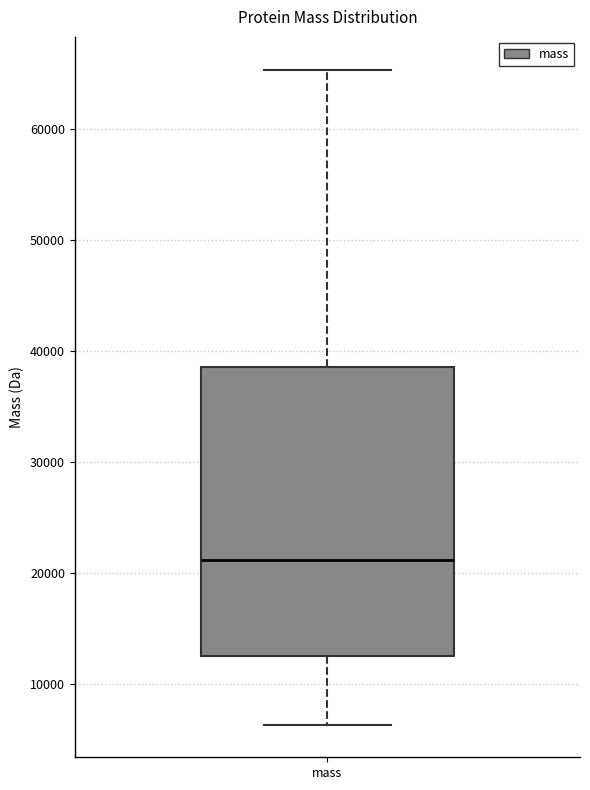

Where does the lower whisker of the box for mass end on the y-axis? The values are not printed on the chart, so give them approximately, as read against the axis.

6000